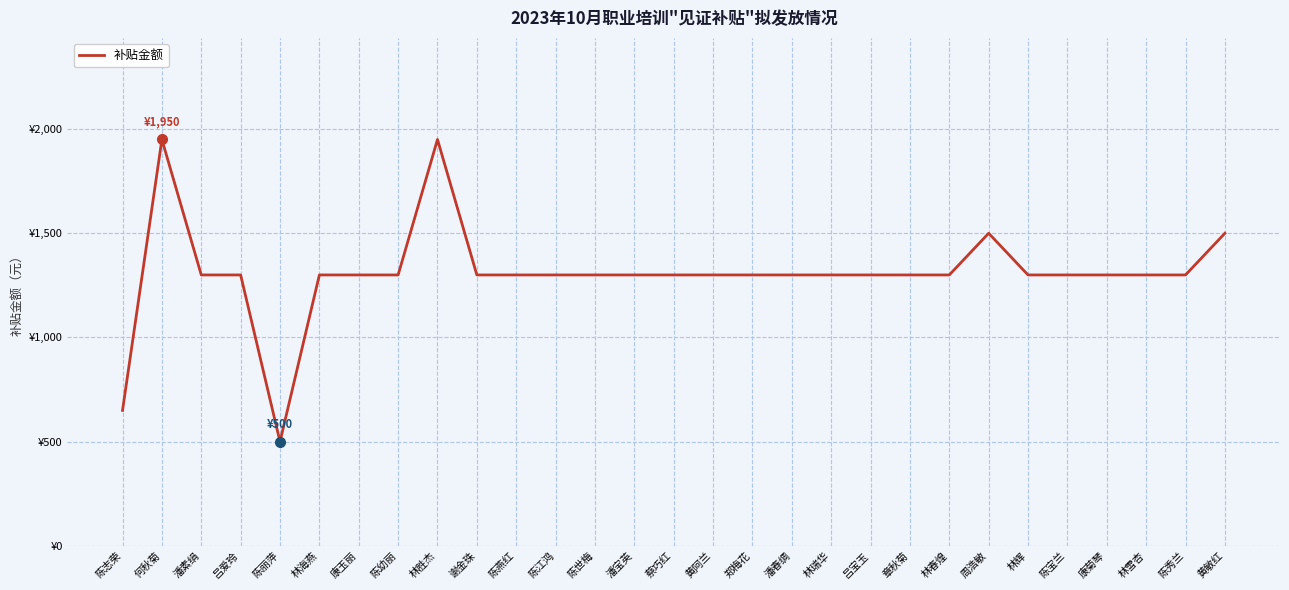

Where is the first local minimum?

陈丽萍